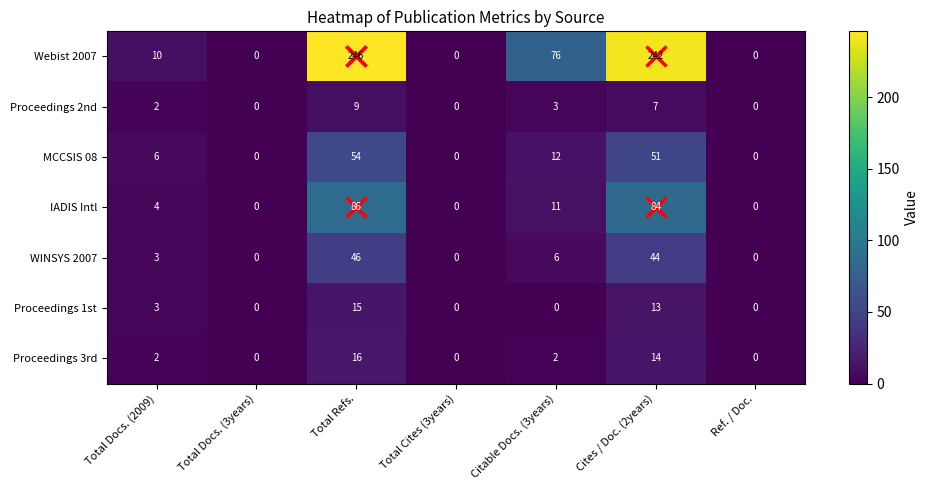

What is the difference between the MCCSIS 08 values at Total Docs. (2009) and Total Cites (3years)?

6